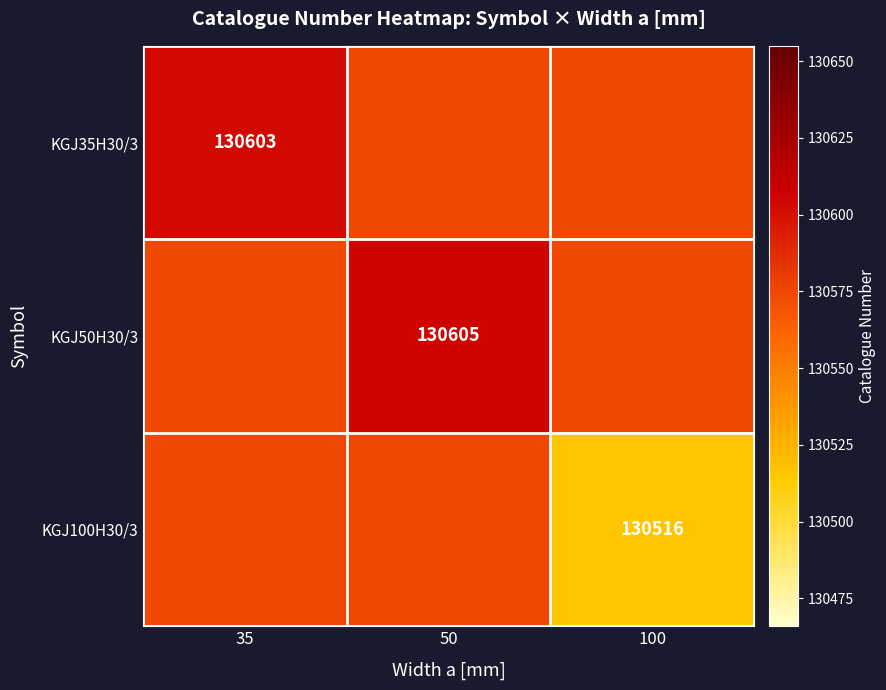

How many series are shown in this chart?

3